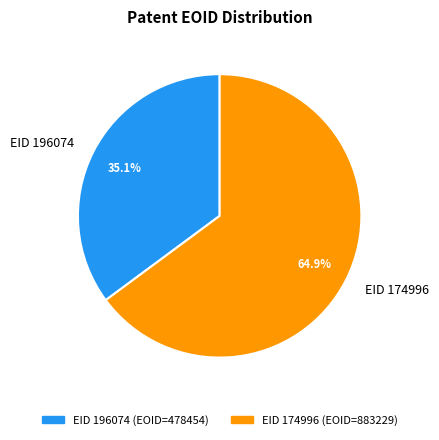

Between EID 196074 and EID 174996, which is larger?

EID 174996